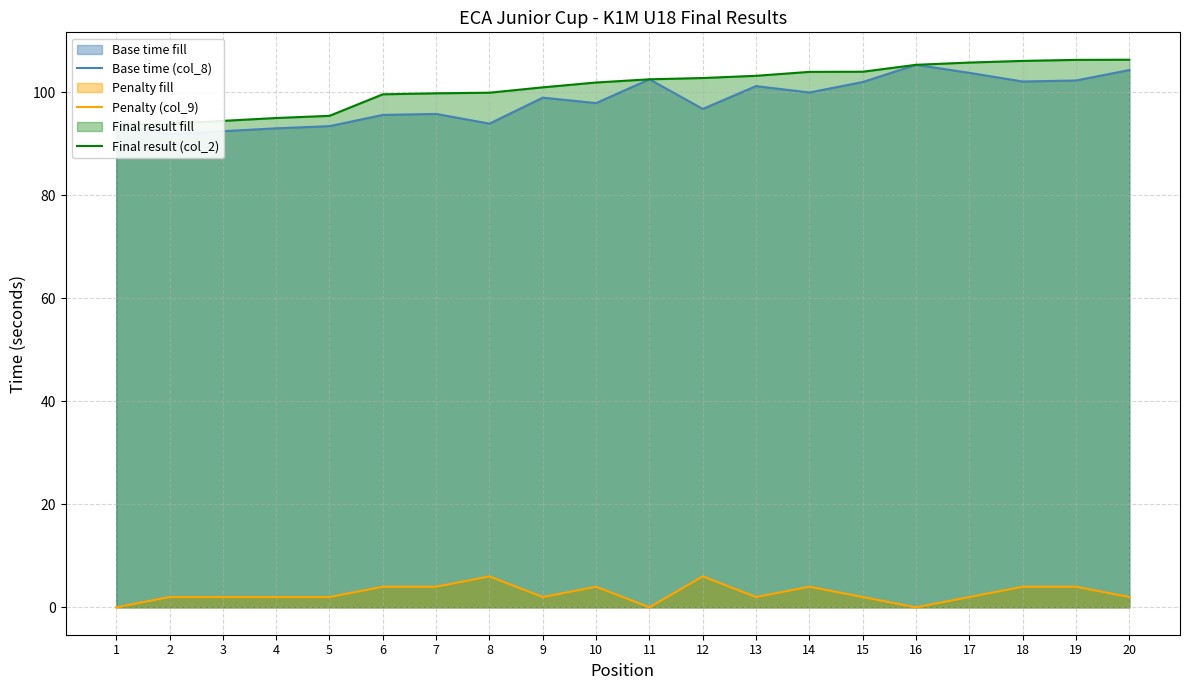

How many values in Penalty (col_9) are above zero?

17